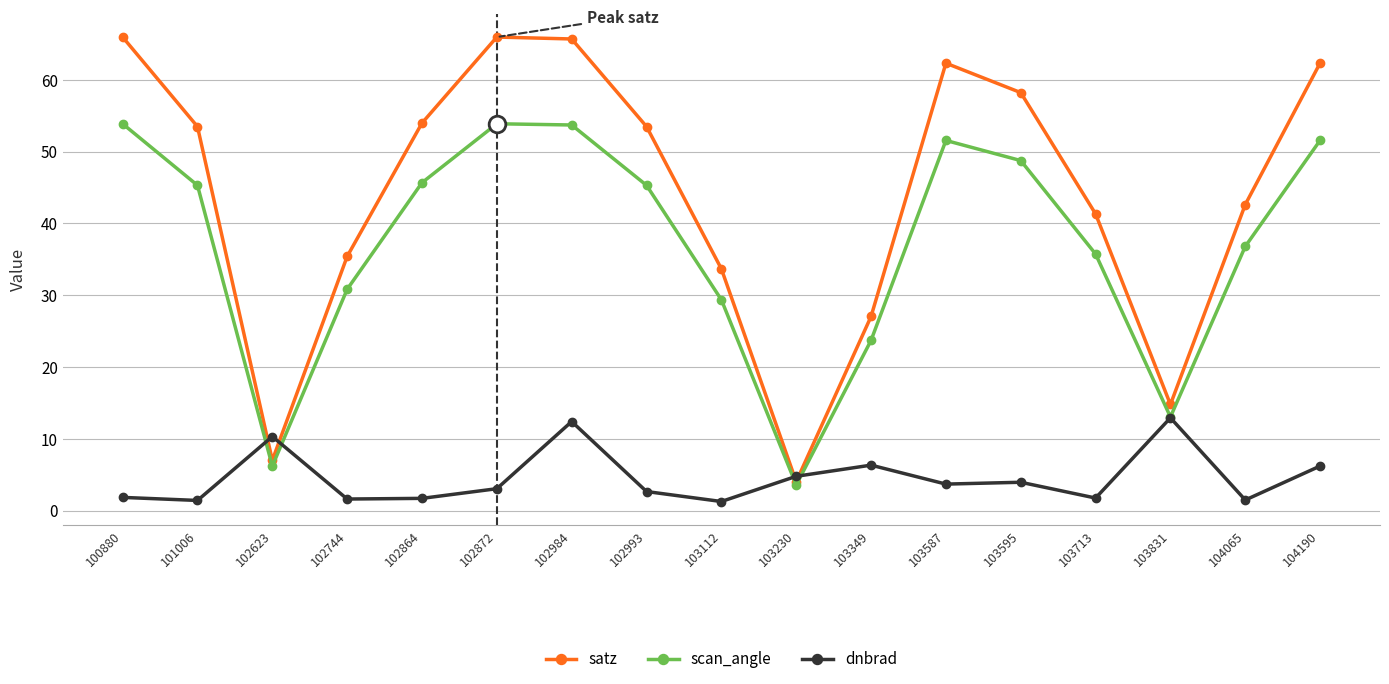

Which series has the widest spread of values?

satz